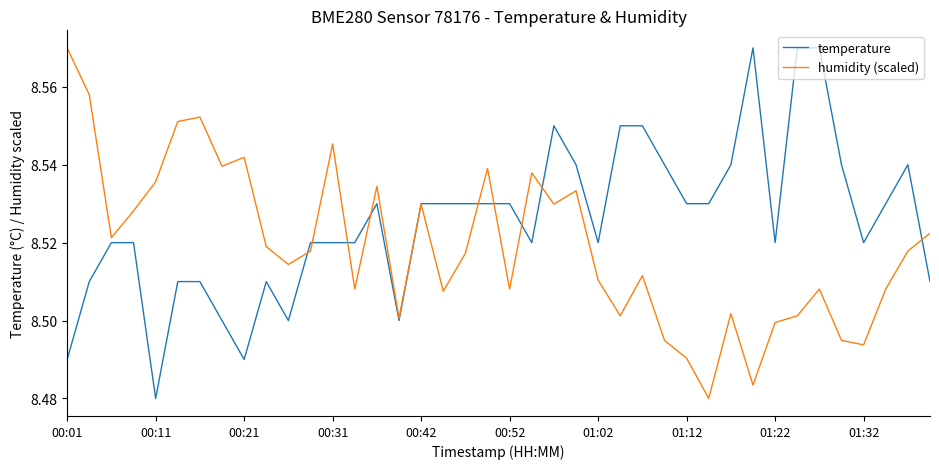

What is the difference between the second highest and minimum values in the temperature series?

0.1